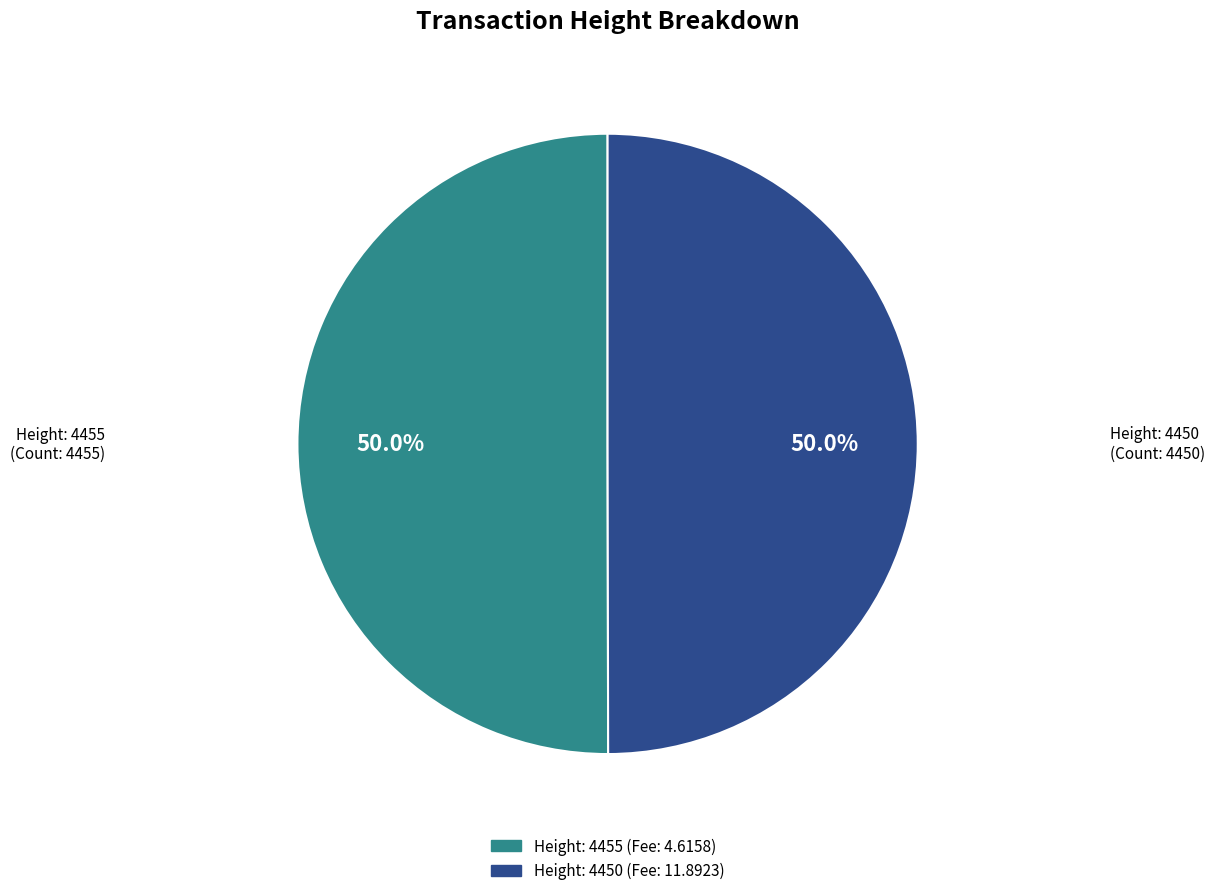

Count the number of slices in the pie.

2